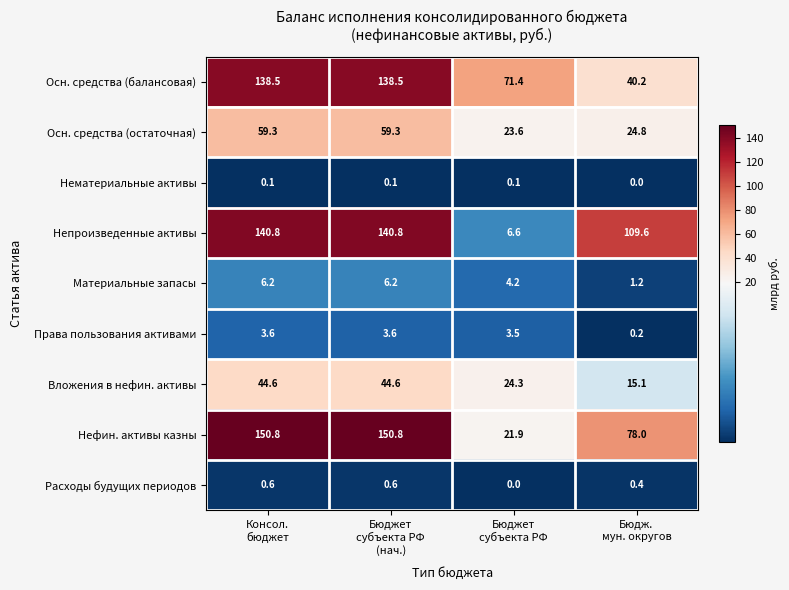

What is the average value of the Материальные запасы series?

4.5